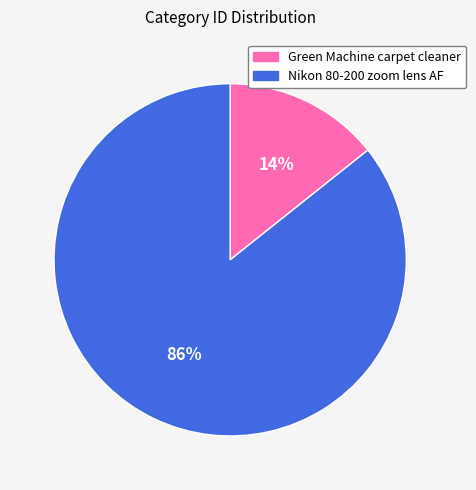

What is the largest slice in the pie chart?

Nikon 80-200 zoom lens AF